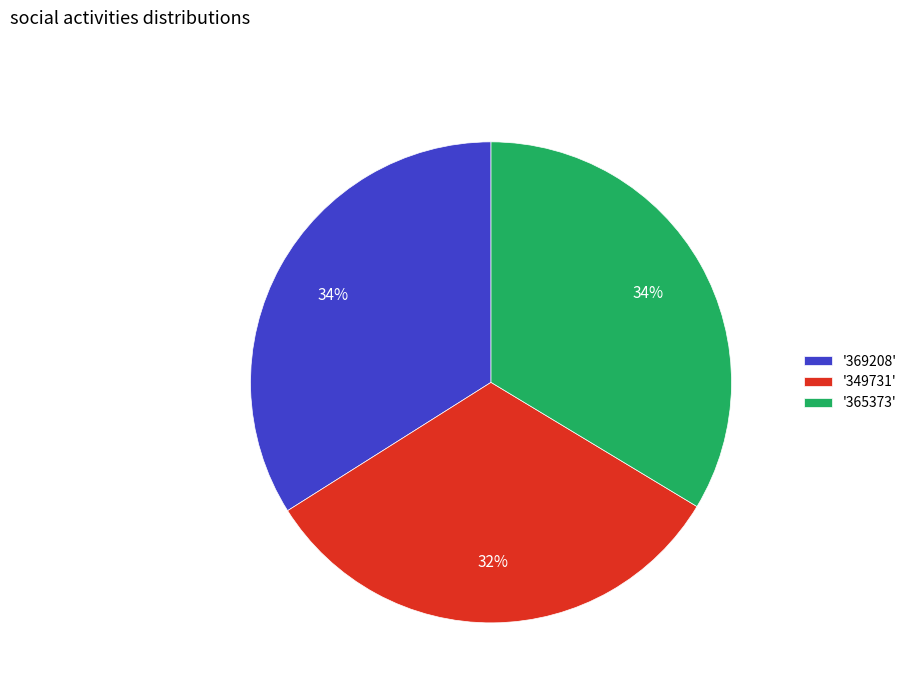

Does any single category account for the majority?

No